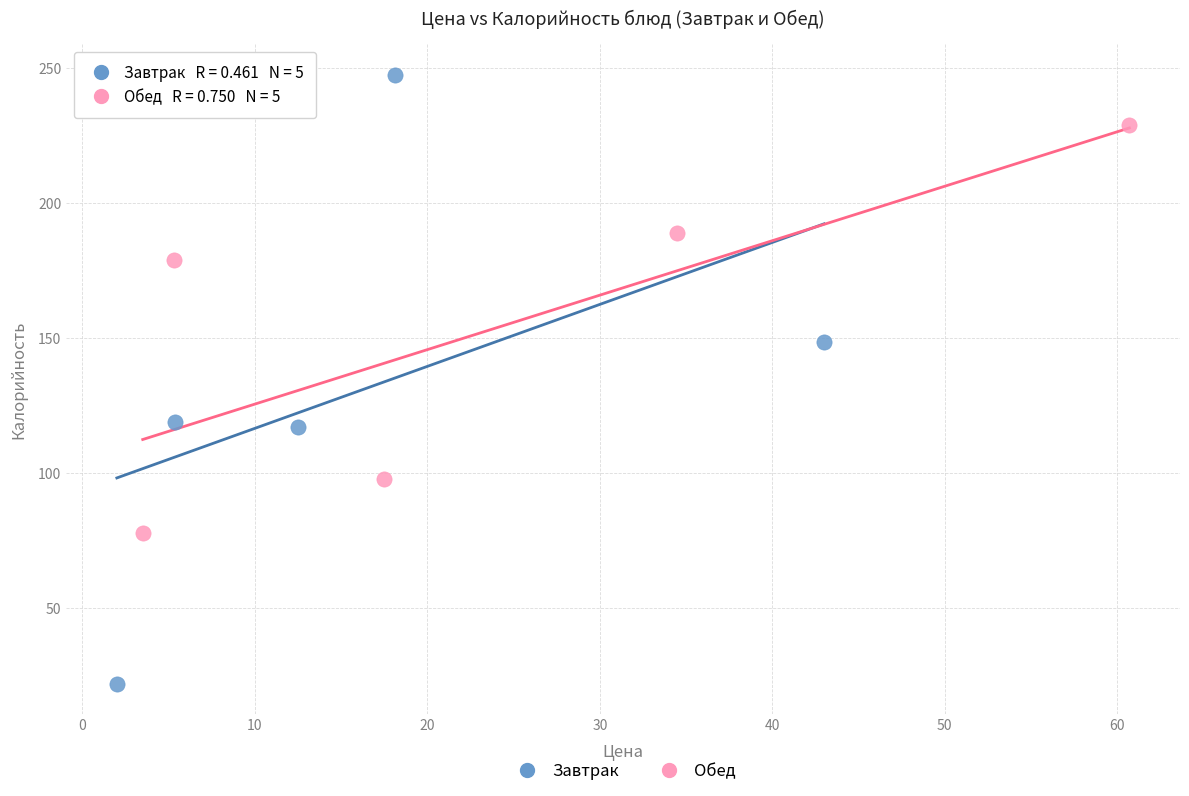

Which series reaches the maximum Y coordinate?

Завтрак